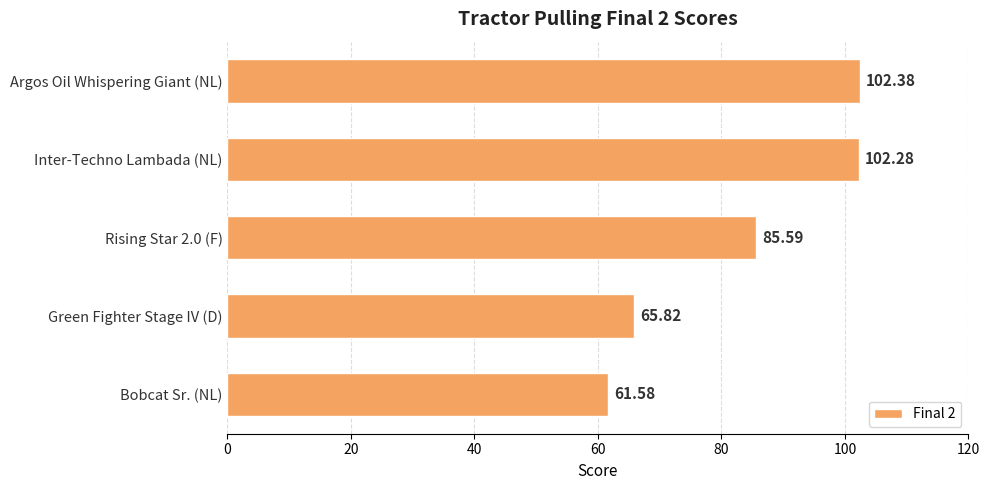

How many data points are above 85?

3